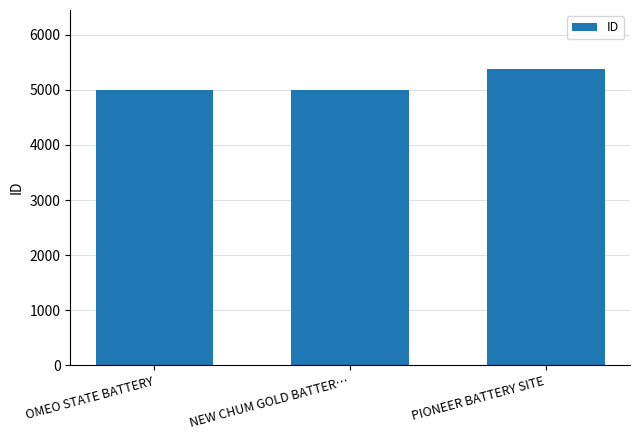

What is the greatest value displayed?

5373